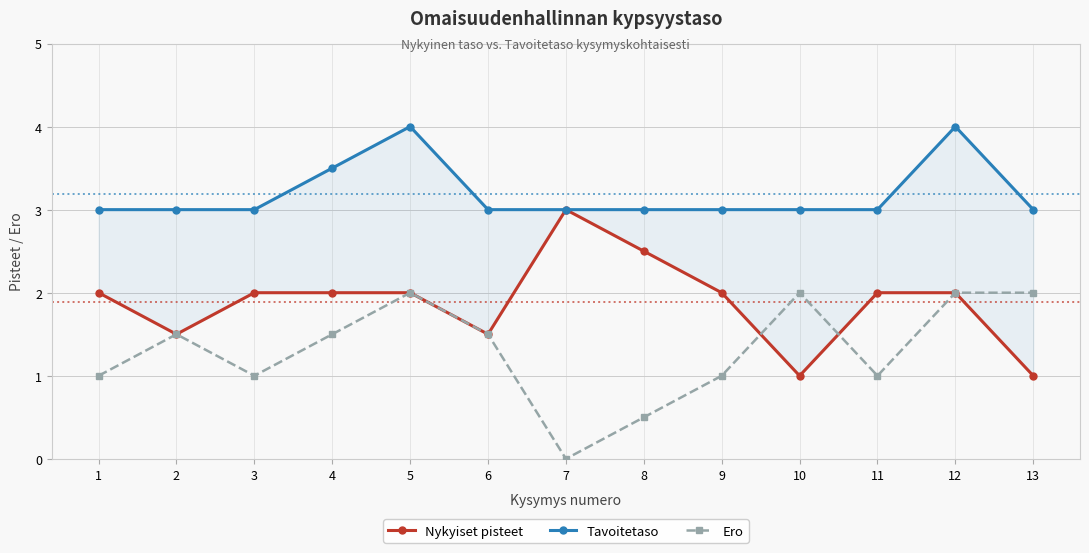

How many lines are shown in the chart?

3